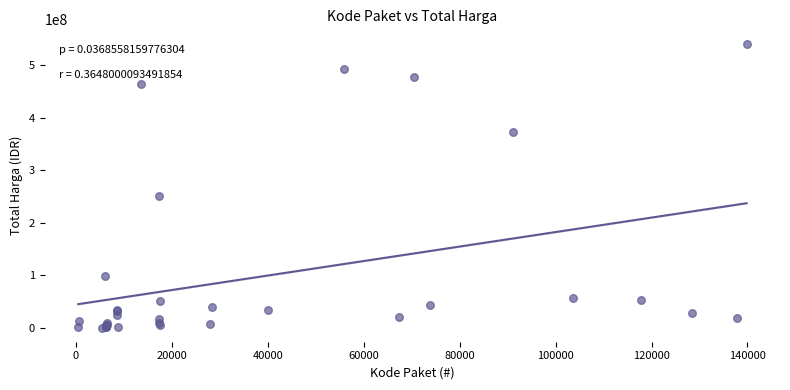

What Y value in the scatter plot is closest to 270574500?

250350000